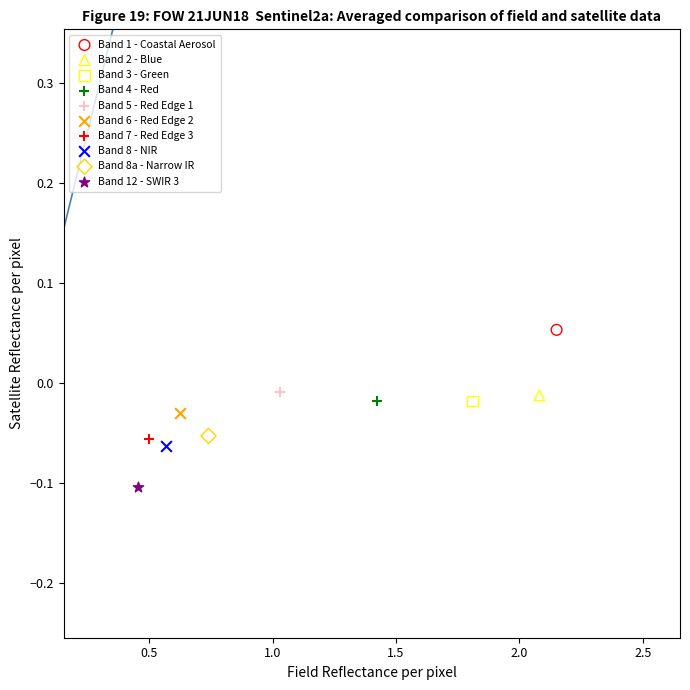

What are all the series names shown in the legend?

Band 1 - Coastal Aerosol, Band 2 - Blue, Band 3 - Green, Band 4 - Red, Band 5 - Red Edge 1, Band 6 - Red Edge 2, Band 7 - Red Edge 3, Band 8 - NIR, Band 8a - Narrow IR, Band 12 - SWIR 3